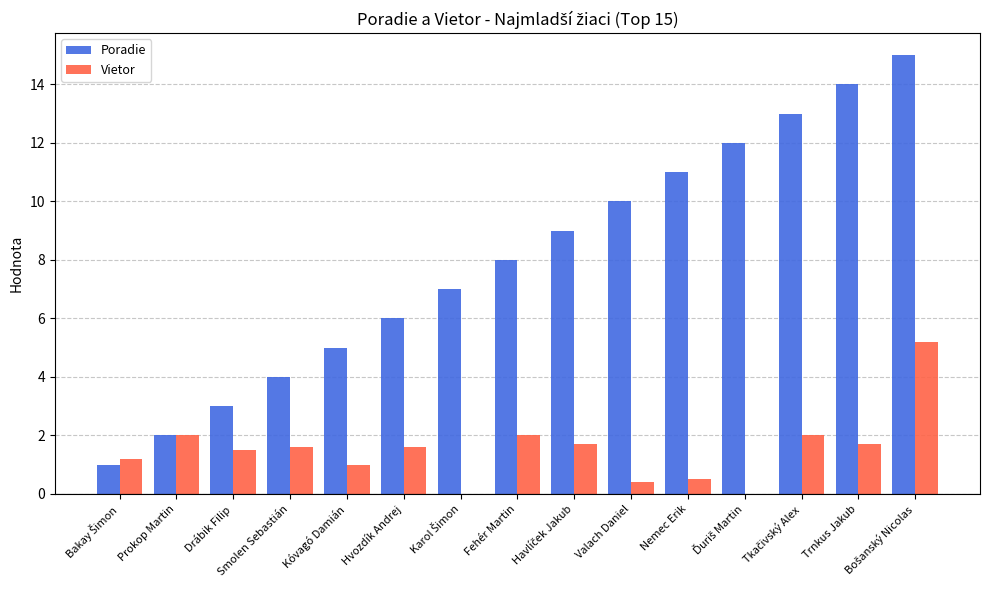

What is the sum of all Poradie values?

120.0